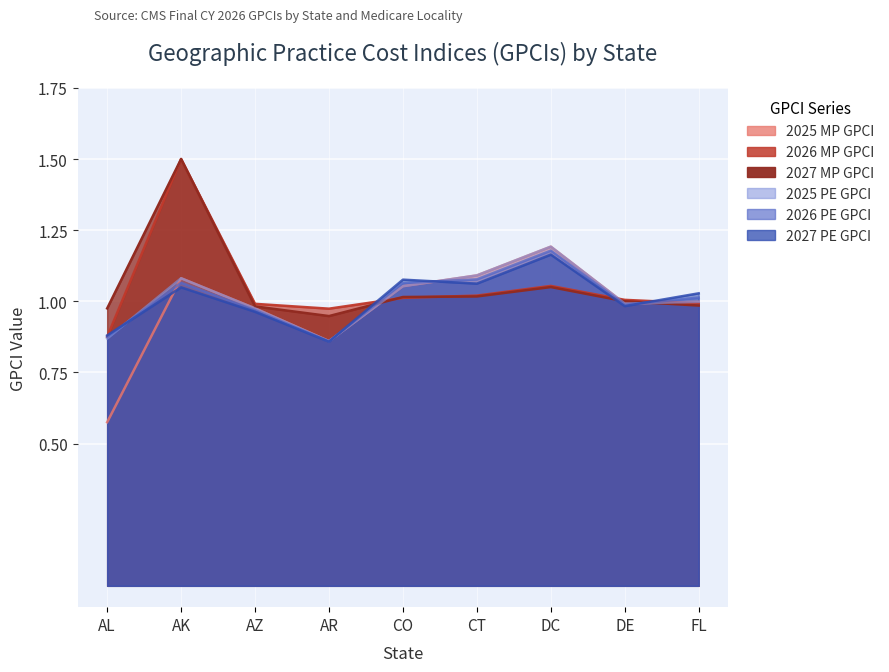

Between which two adjacent categories do 2027 PE GPCI and 2026 MP GPCI first intersect?

AL and AK